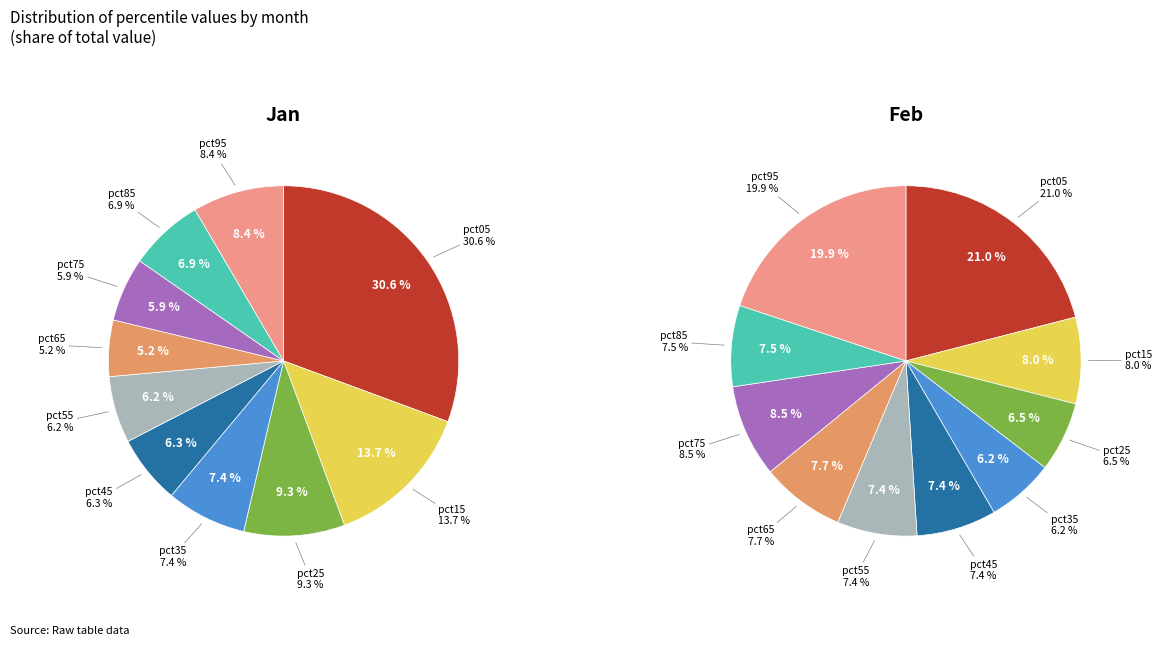

How many segments does this pie chart have?

10